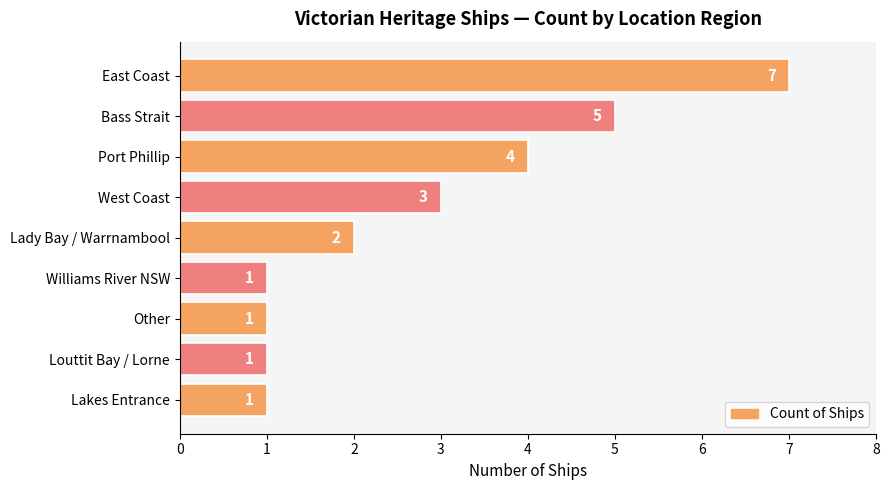

The chart shows a value of 6 at Port Phillip. True or false?

False